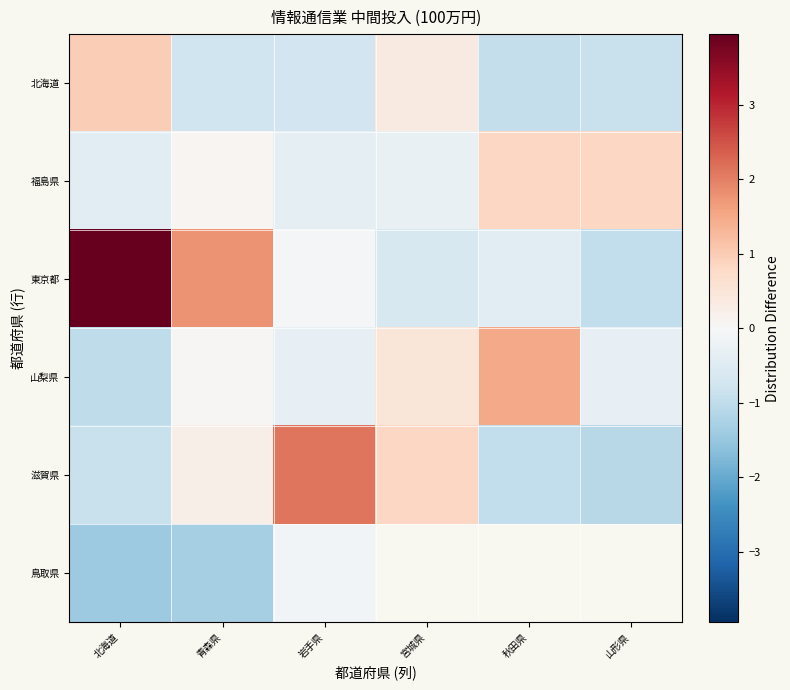

What is the spread (max minus min) of values at 岩手県?

2.9